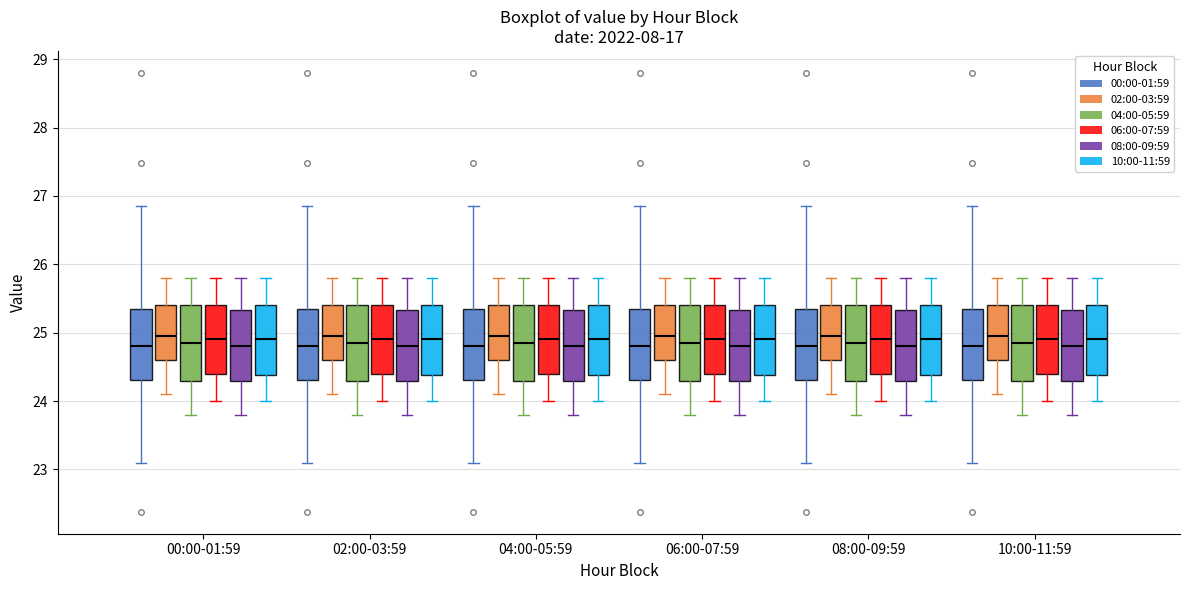

Where is the upper edge of the box for 02:00-03:59 (10:00-11:59) on the y-axis? The values are not printed on the chart, so give them approximately, as read against the axis.

25.4